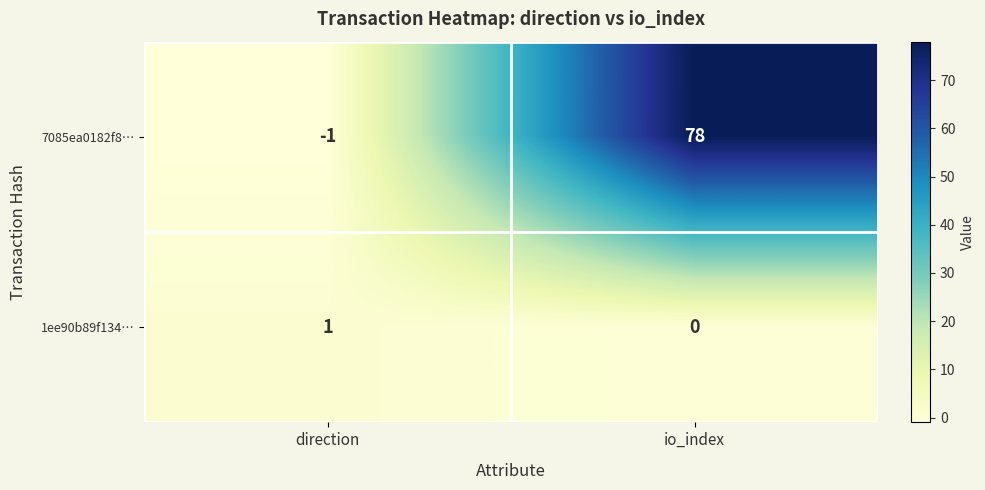

Which series changed the most between direction and io_index?

7085ea0182f8…